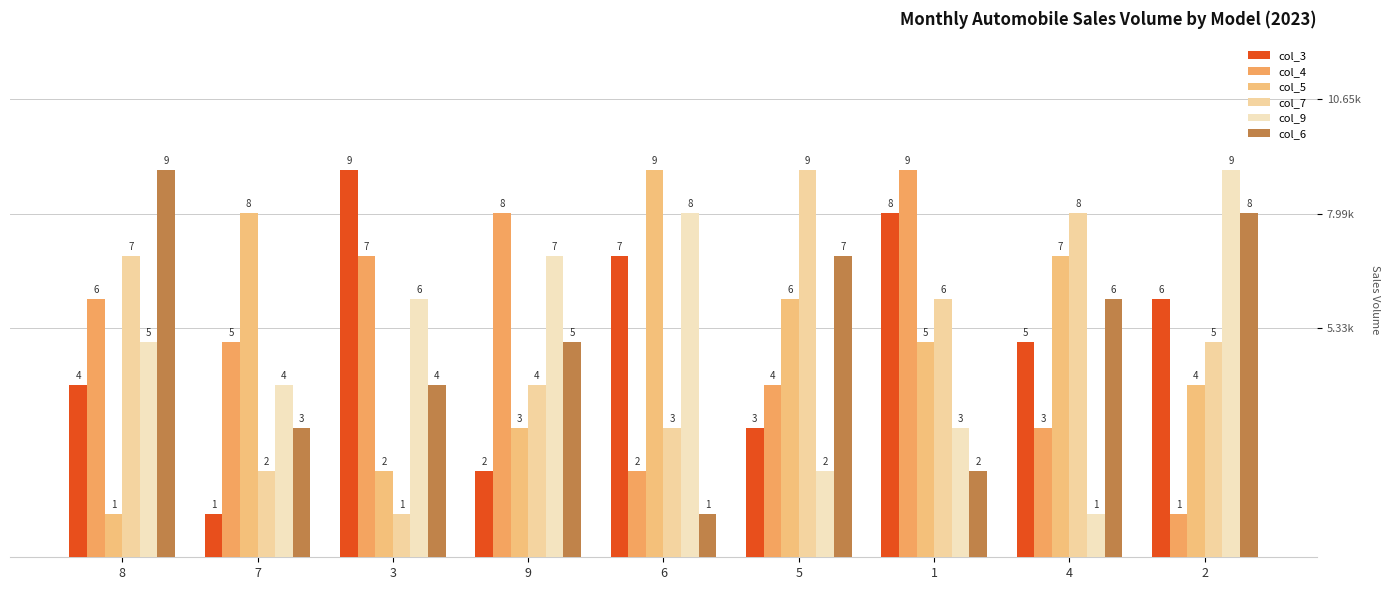

Rank the series at 2 from lowest to highest value.

col_4, col_5, col_7, col_3, col_6, col_9